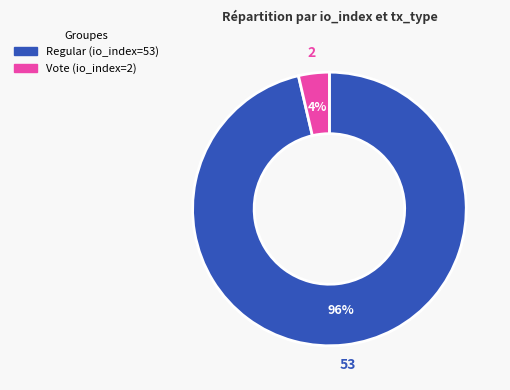

Does any single category account for the majority?

Yes